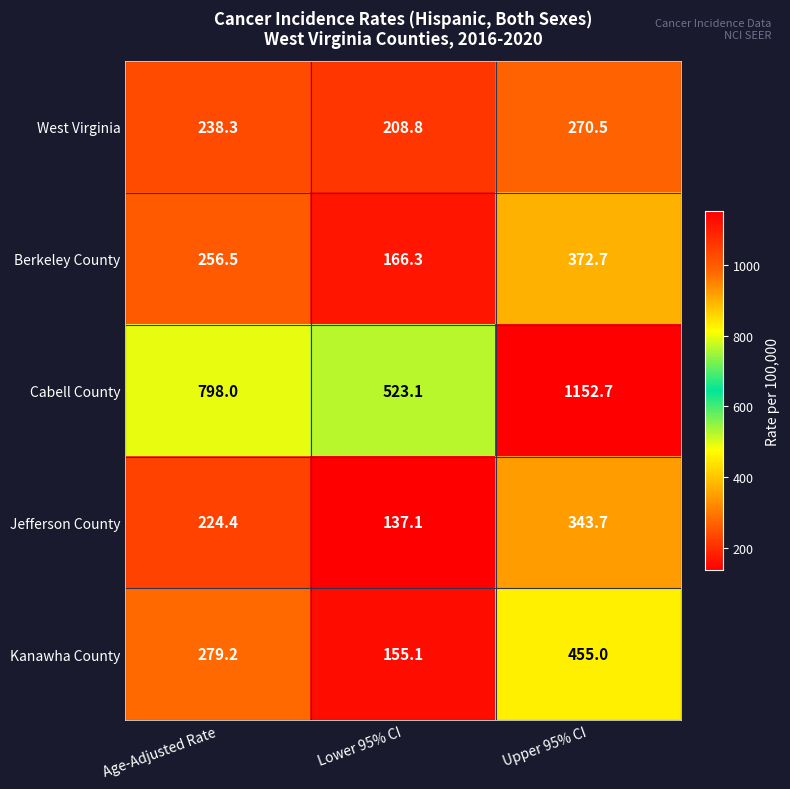

At which category is the sum across all series the highest?

Upper 95% CI